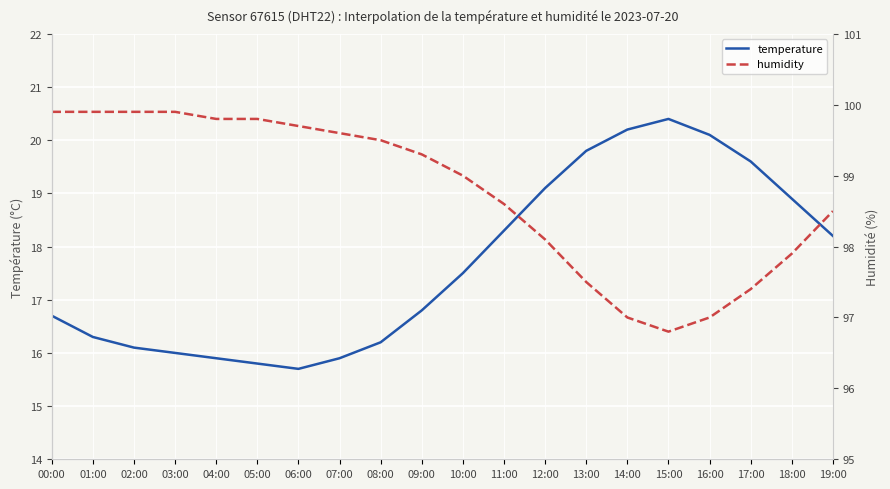

Between 13:00 and 09:00, which is larger?

13:00